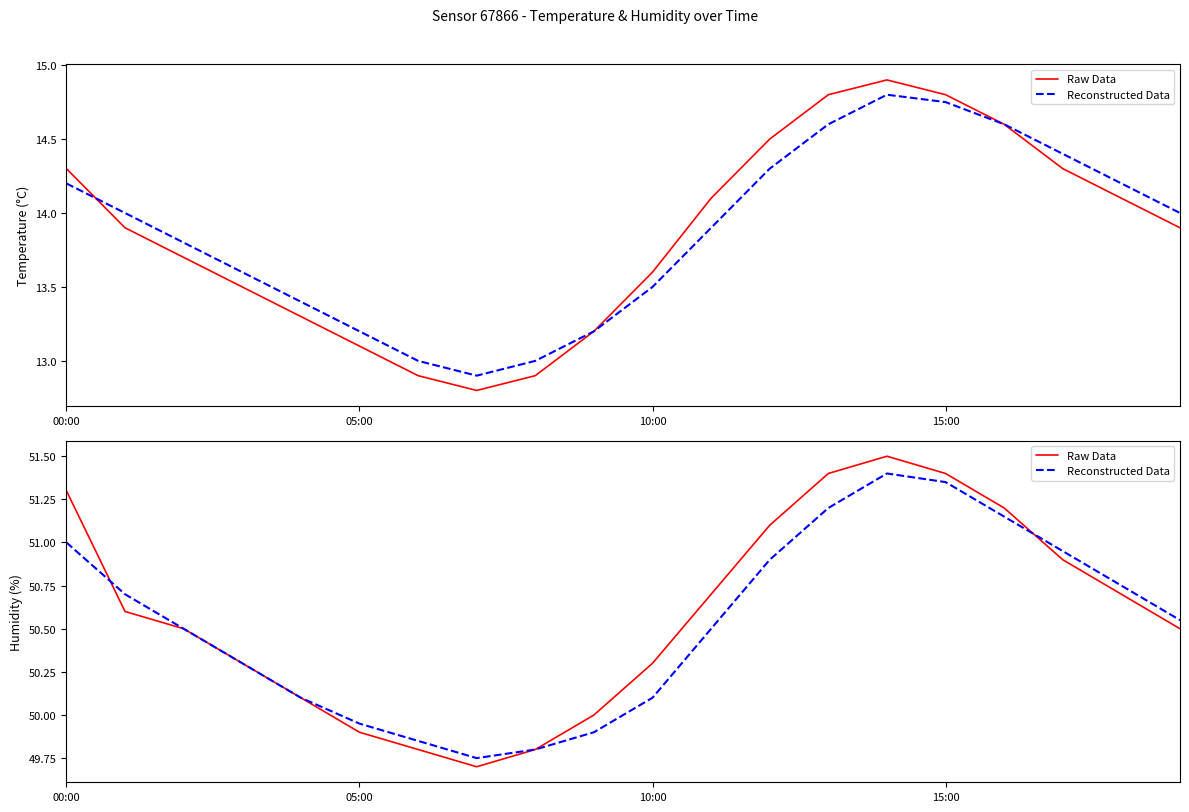

What is the total value across all series at 15:00?

102.8